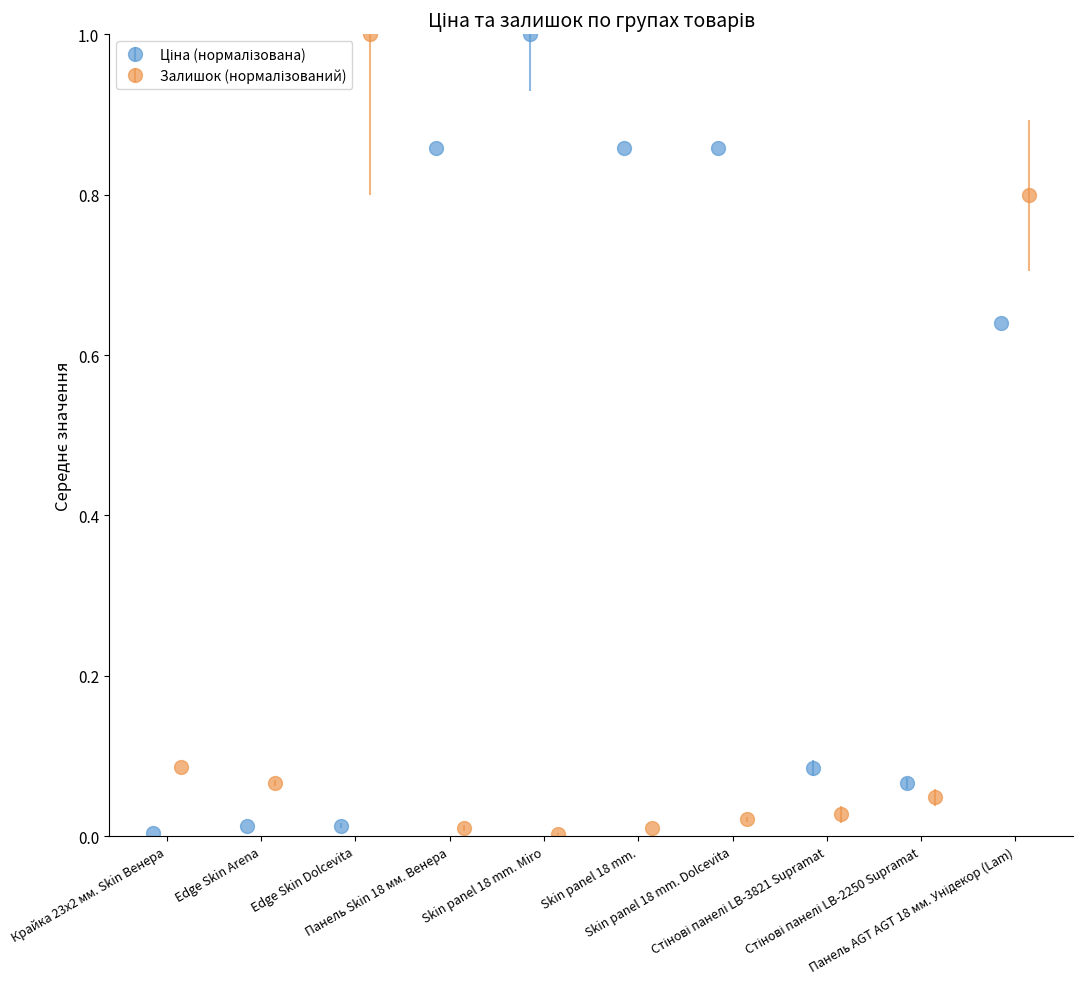

True or false: Ціна has a value of 0.0 at Edge Skin Dolcevita.

True